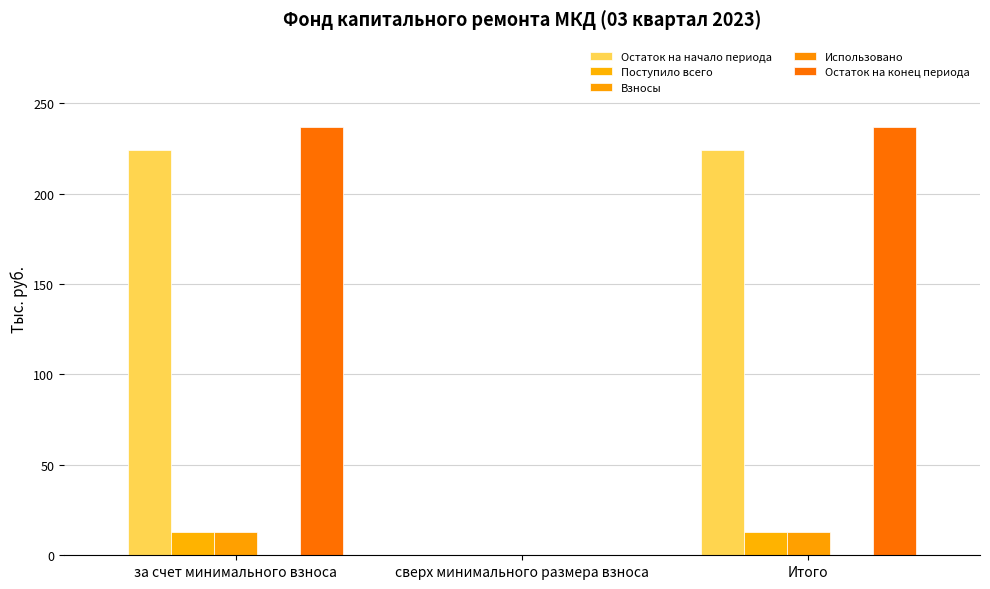

Which series has the largest total across all categories?

Остаток на конец периода